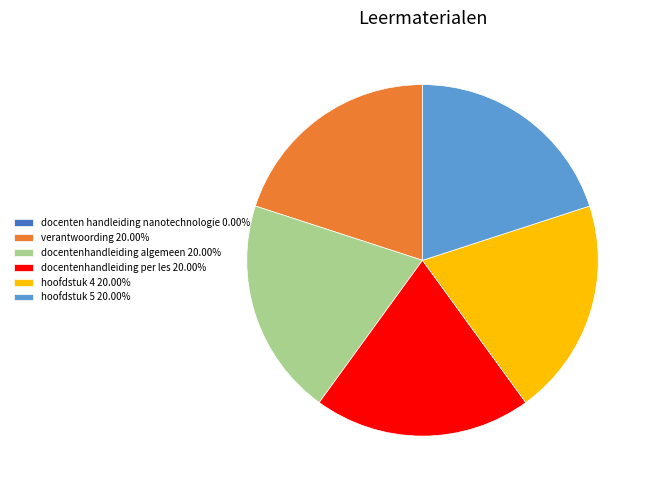

Is there any slice that represents more than half of the pie?

No